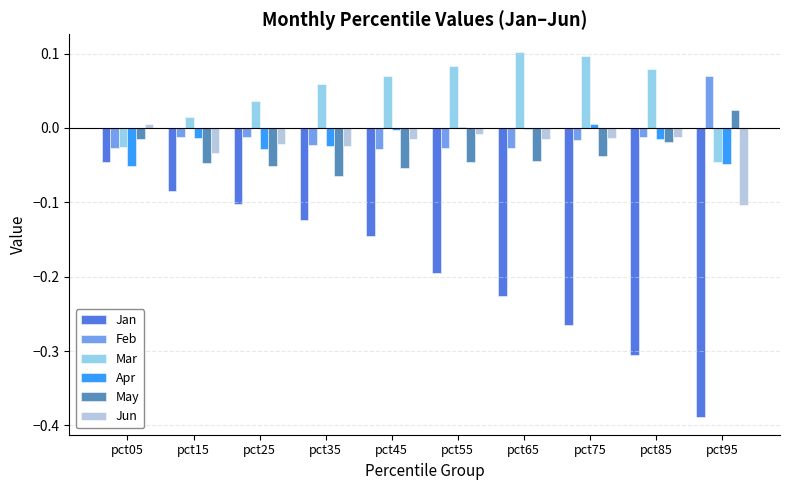

Which series has the largest total across all categories?

Mar